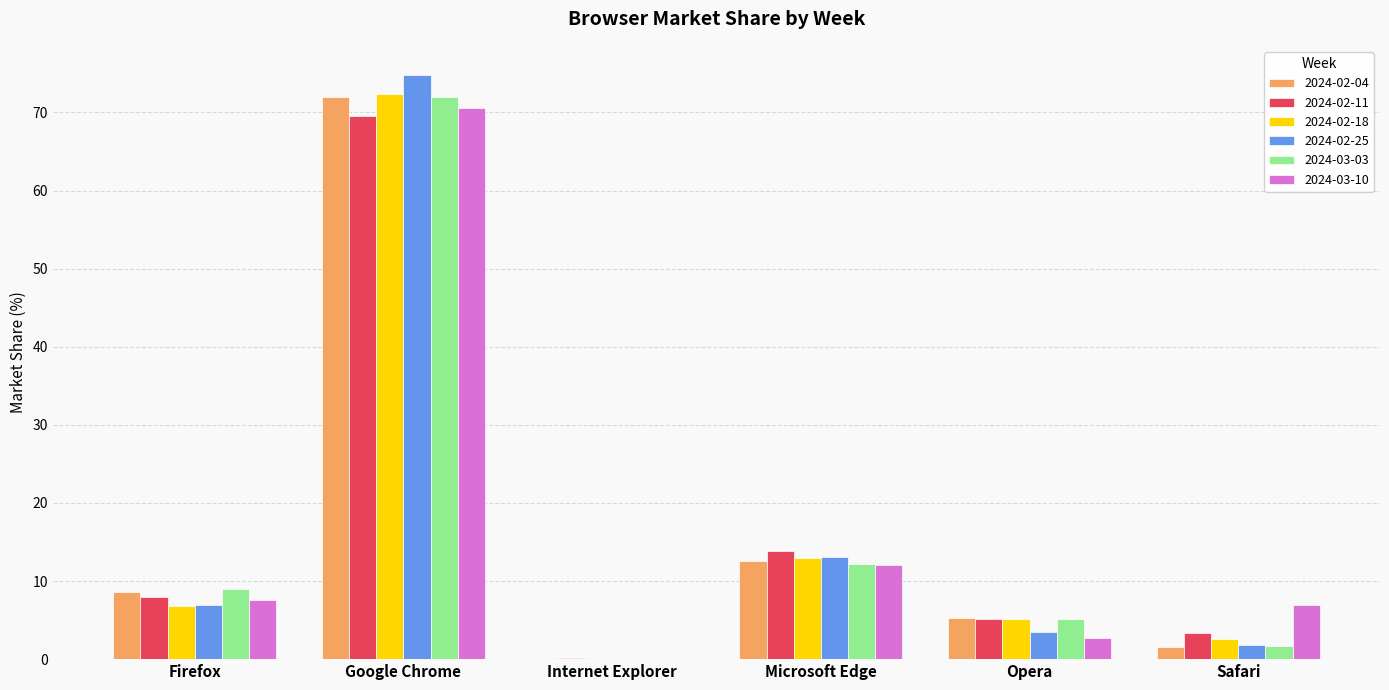

True or false: 2024-03-10 has a value of 0.0 at Internet Explorer.

True